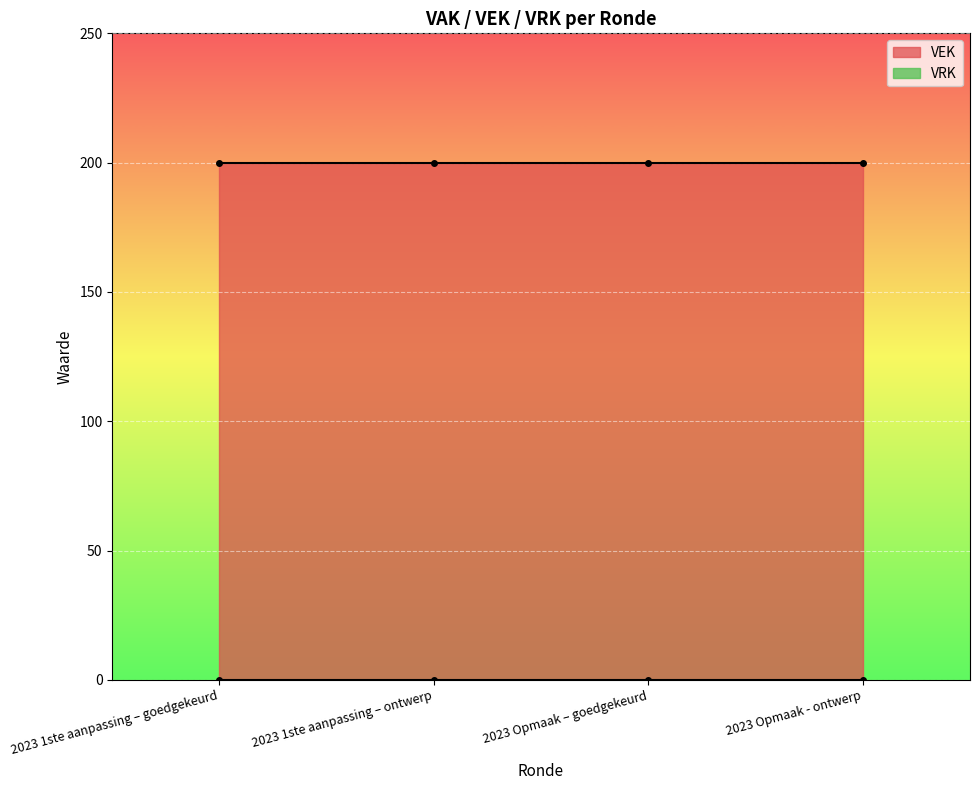

At which category is the sum across all series the highest?

2023 1ste aanpassing – goedgekeurd